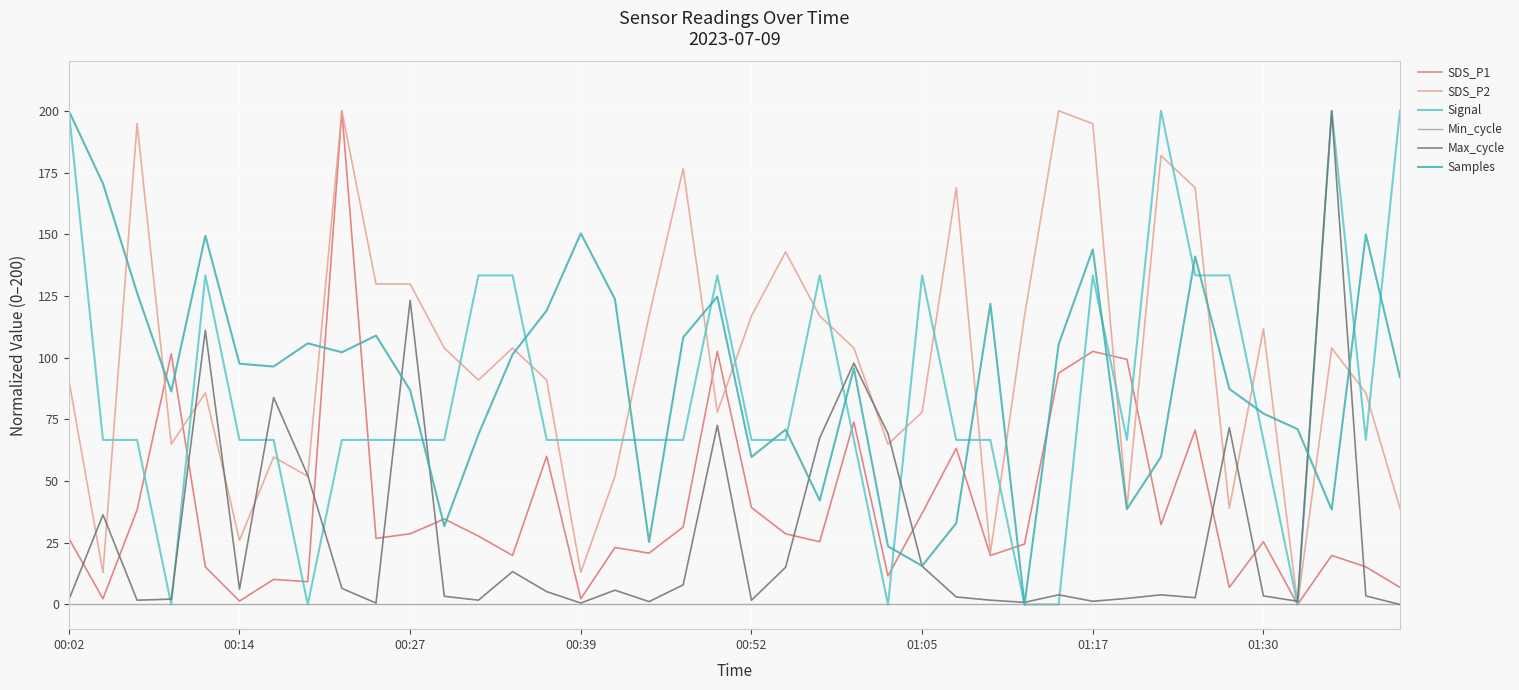

True or false: SDS_P1 has more than 0 points higher than both neighbors.

True